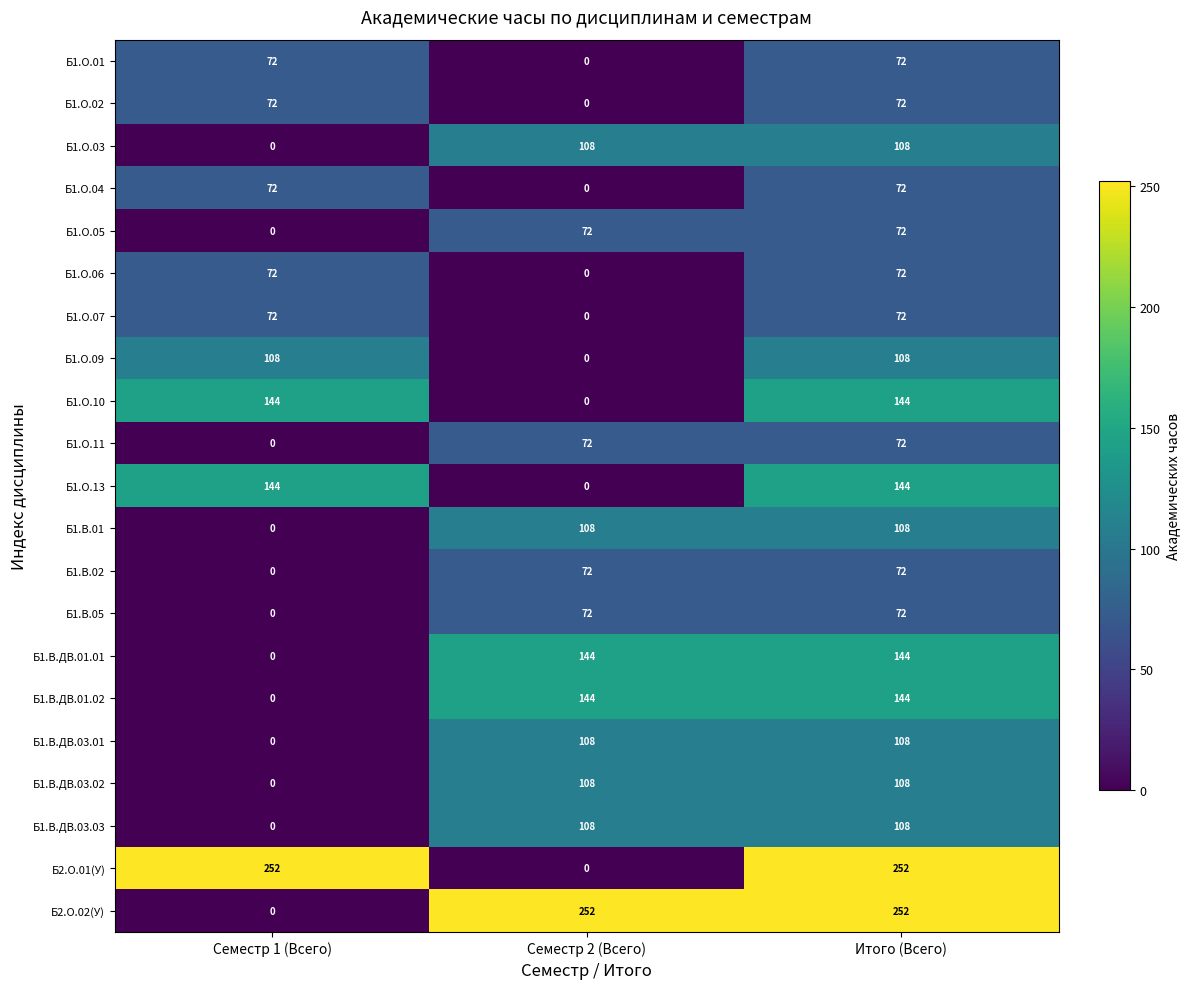

The value of Б1.О.04 at Итого (Всего) is 72. True or false?

True